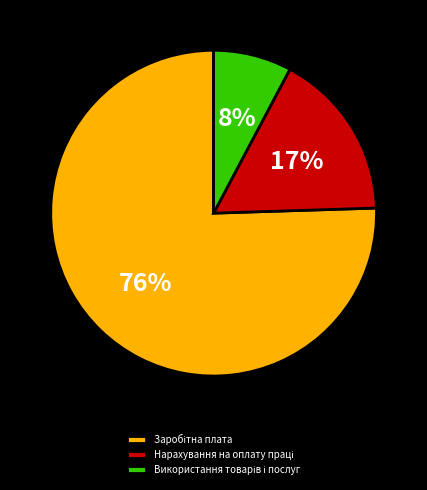

To the nearest percent, what is the average slice percentage?

33%